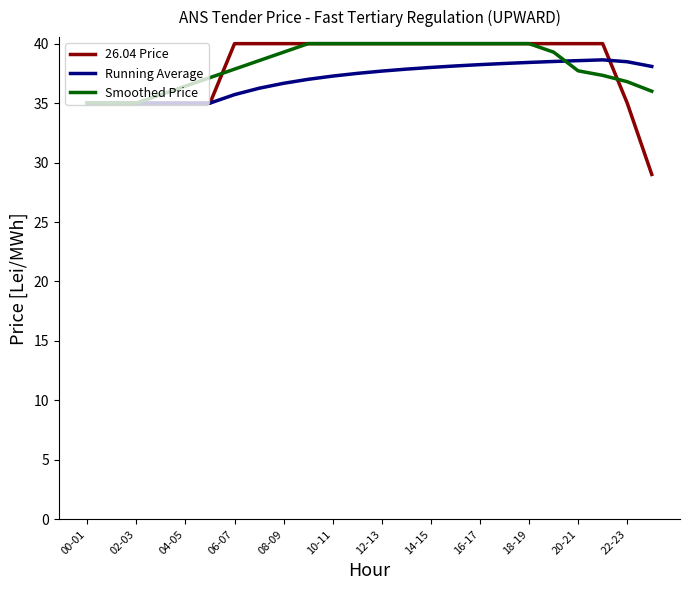

What is the smallest value displayed?

29.0